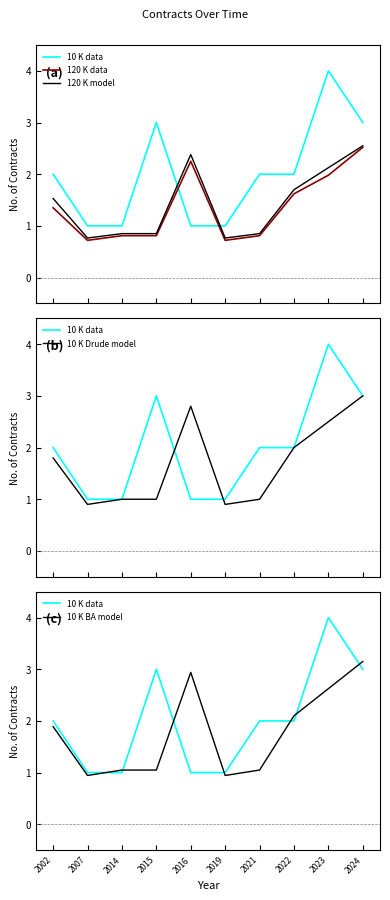

Reading left to right, what are all the values shown in this chart?

10 K data: 2002=2.0	2007=1.0	2014=1.0	2015=3.0	2016=1.0	2019=1.0	2021=2.0	2022=2.0	2023=4.0	2024=3.0
120 K data: 2002=1.4	2007=0.7	2014=0.8	2015=0.8	2016=2.2	2019=0.7	2021=0.8	2022=1.6	2023=2.0	2024=2.5
120 K model: 2002=1.5	2007=0.8	2014=0.8	2015=0.8	2016=2.4	2019=0.8	2021=0.8	2022=1.7	2023=2.1	2024=2.5
10 K Drude model: 2002=1.8	2007=0.9	2014=1.0	2015=1.0	2016=2.8	2019=0.9	2021=1.0	2022=2.0	2023=2.5	2024=3.0
10 K BA model: 2002=1.9	2007=0.9	2014=1.1	2015=1.1	2016=2.9	2019=0.9	2021=1.1	2022=2.1	2023=2.6	2024=3.2